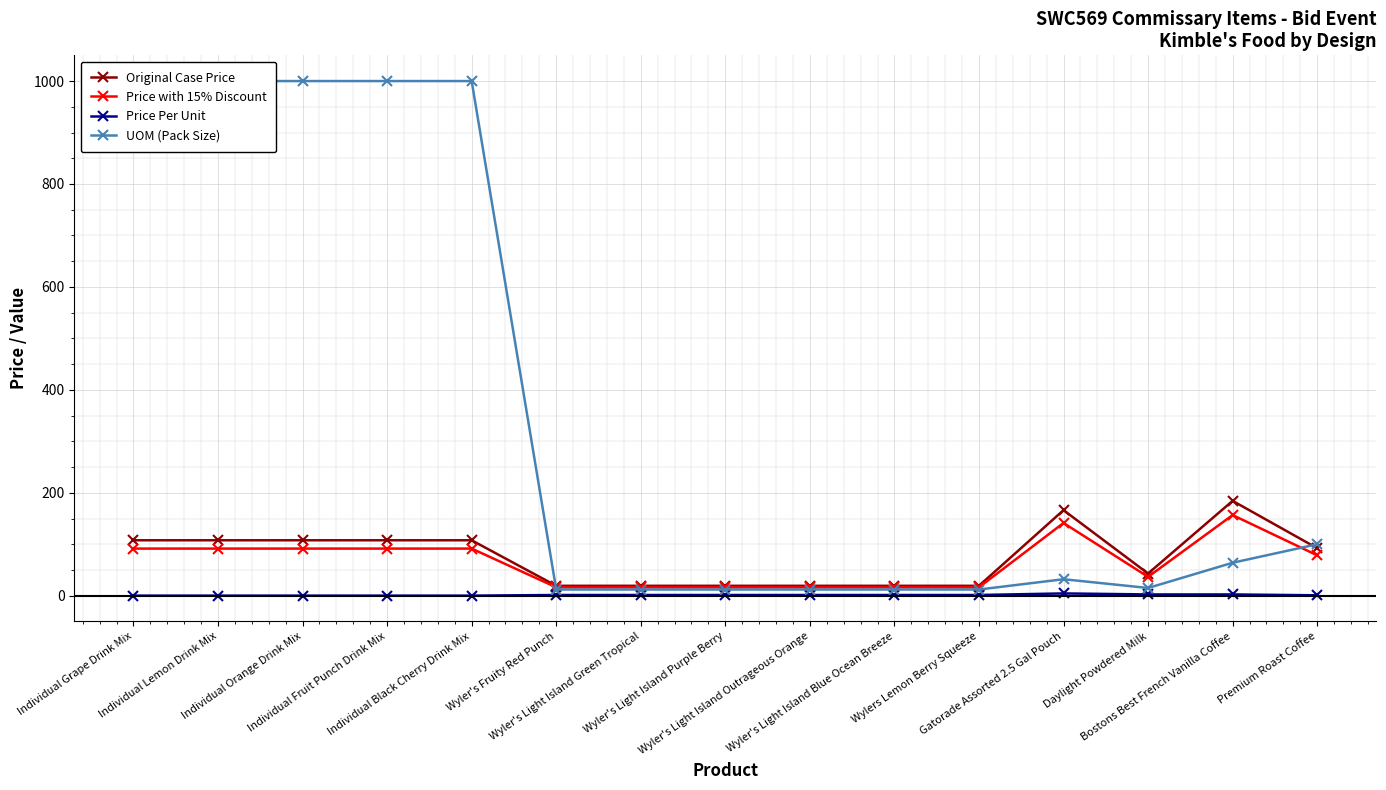

The UOM (Pack Size) series shows 1000.0 at Individual Lemon Drink Mix. True or false?

True